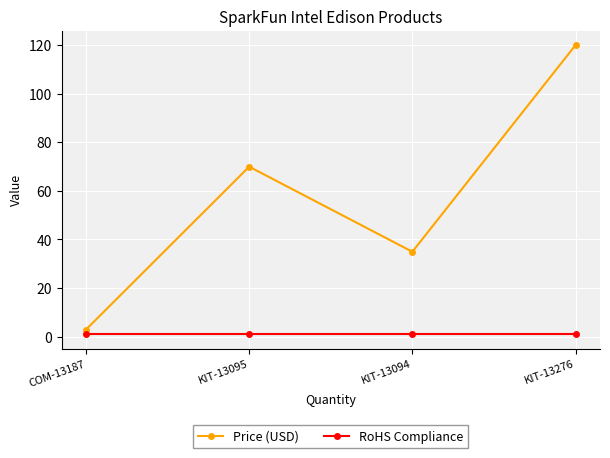

Rank the series at KIT-13095 from highest to lowest value.

Price (USD), RoHS Compliance